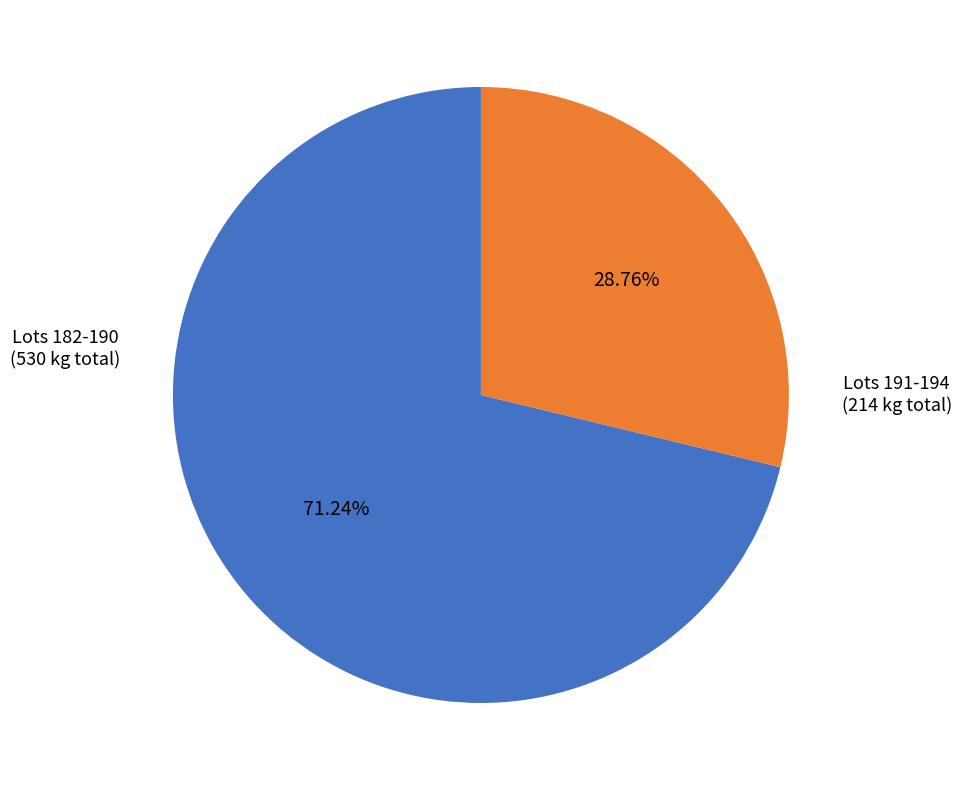

Rank the categories by value from lowest to highest.

Lots 191-194, Lots 182-190